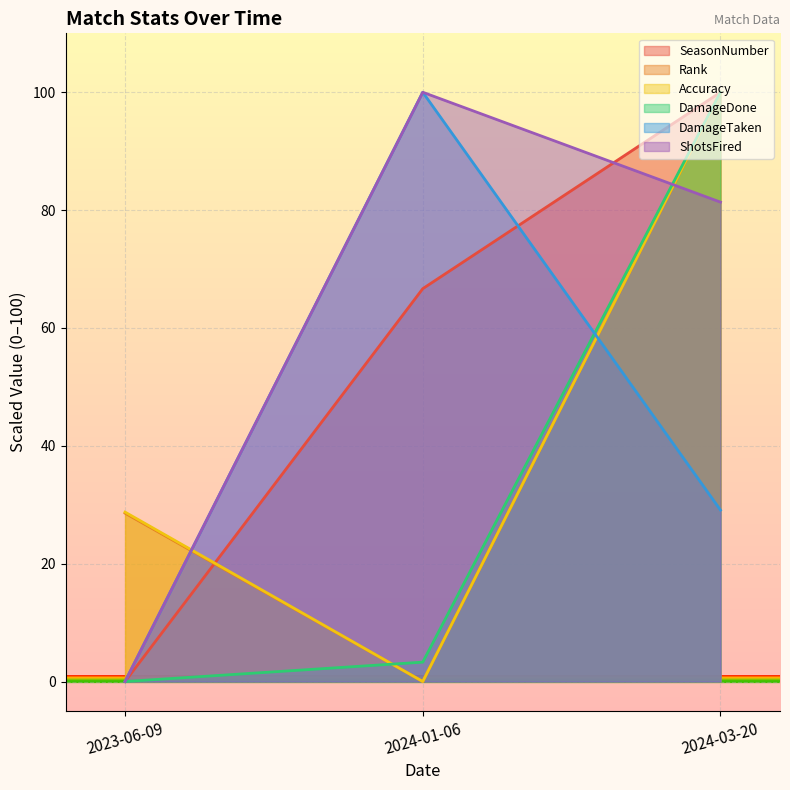

How many data points in DamageDone are above 3?

2